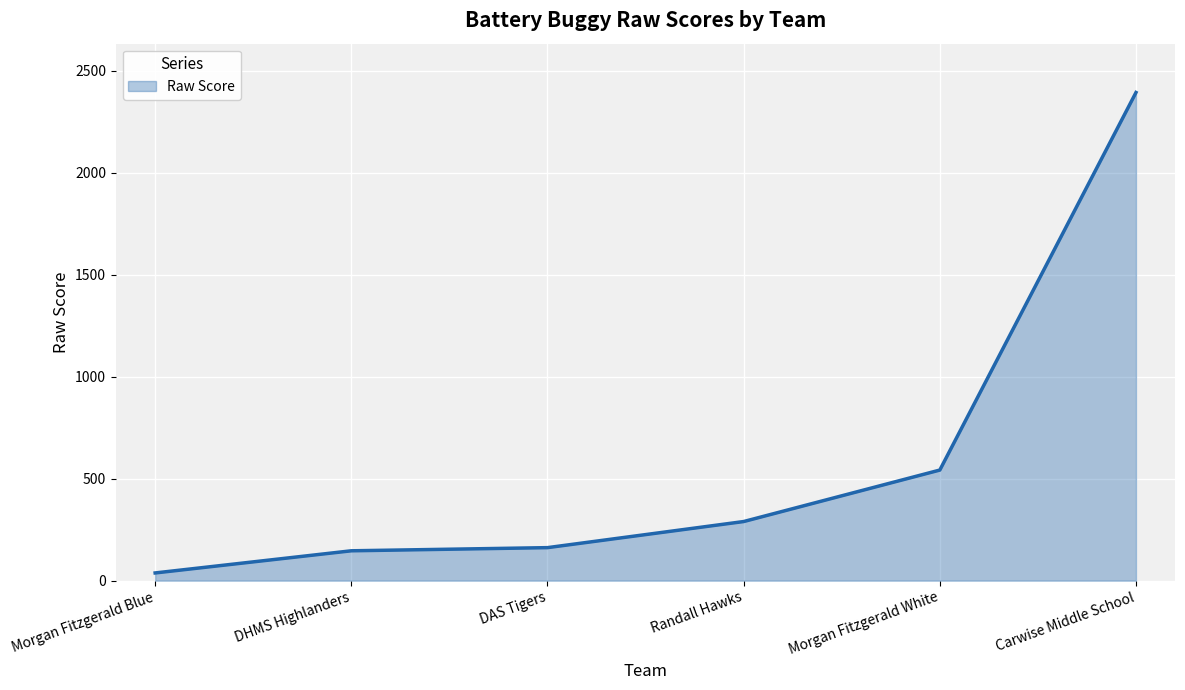

At which category does the chart reach its peak across all series?

Carwise Middle School